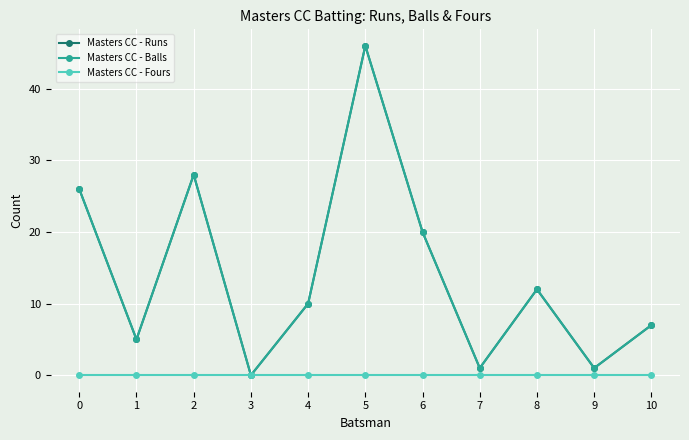

At 5, list the series in order from largest to smallest.

Masters CC - Runs, Masters CC - Balls, Masters CC - Fours